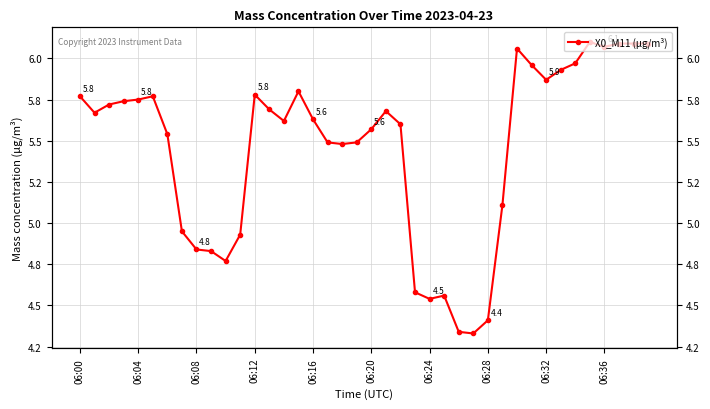

True or false: there are more than 1 points higher than both neighbors.

True